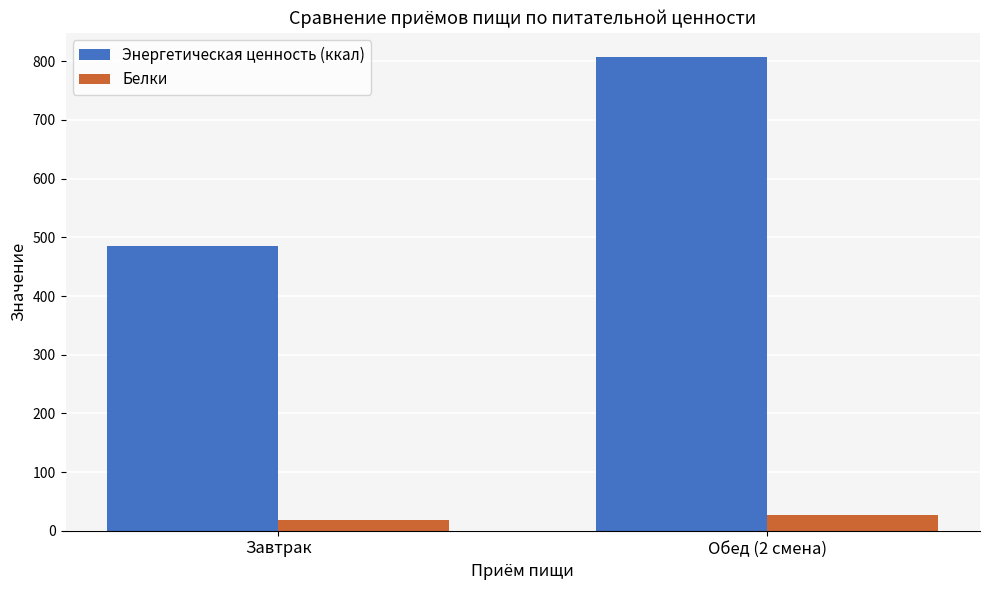

Which series has the largest total across all categories?

Энергетическая ценность (ккал)